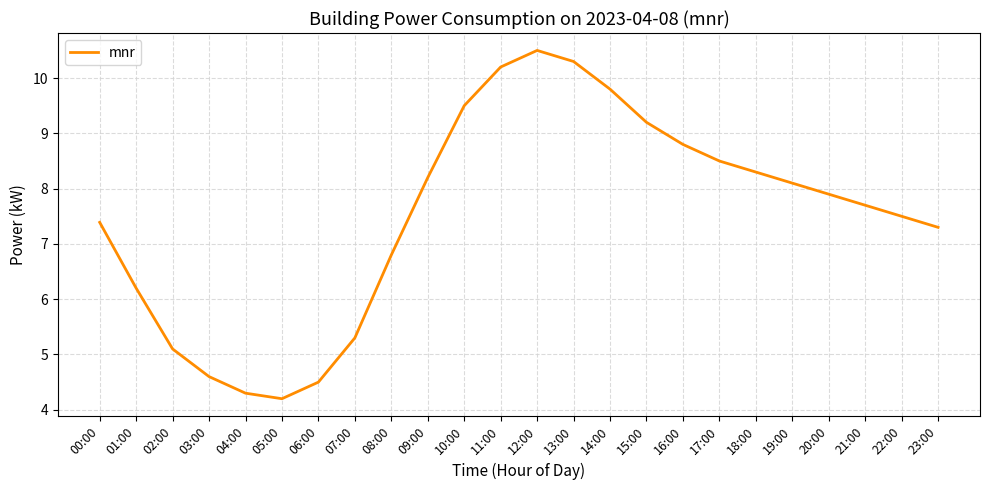

How many lines are shown in the chart?

1